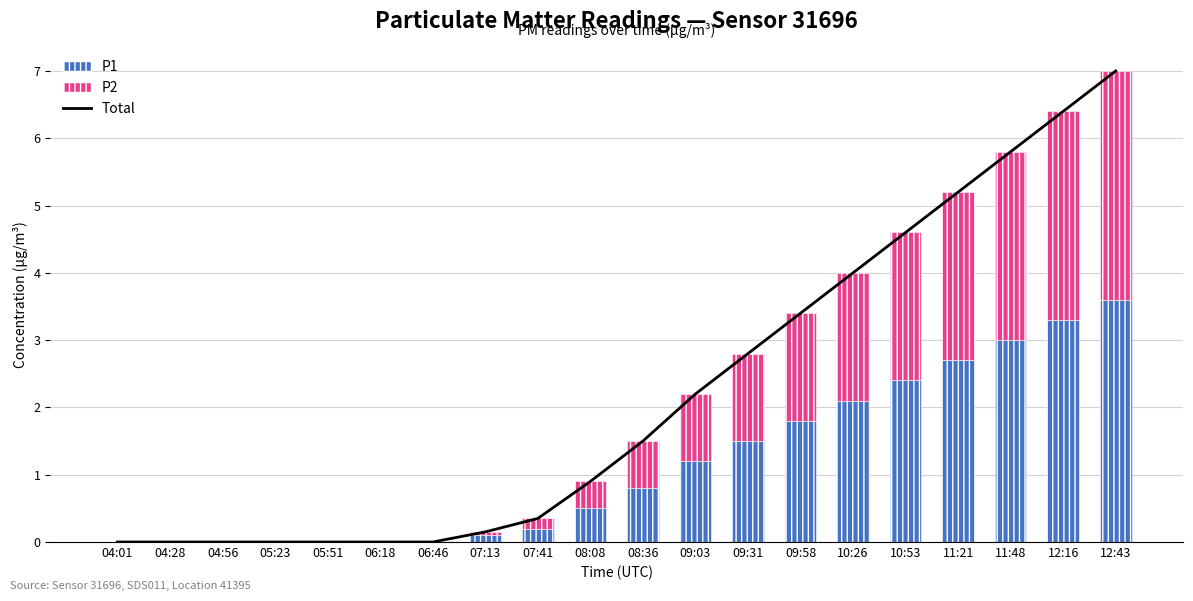

Is the value of Total at 10:26 greater than the value of P1 at 10:26?

Yes